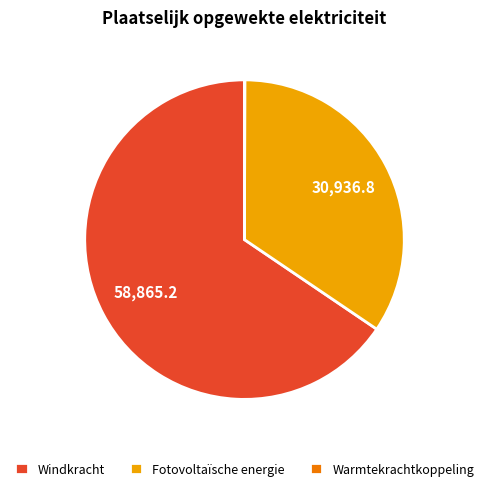

Does any single category account for the majority?

Yes